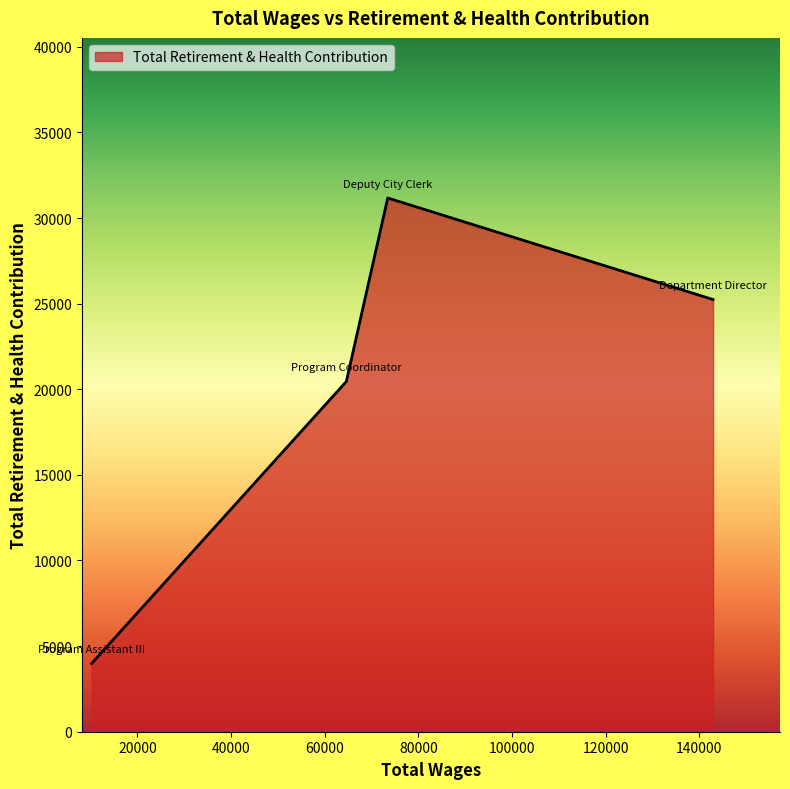

True or false: the data has more than 2 interior local peaks.

False